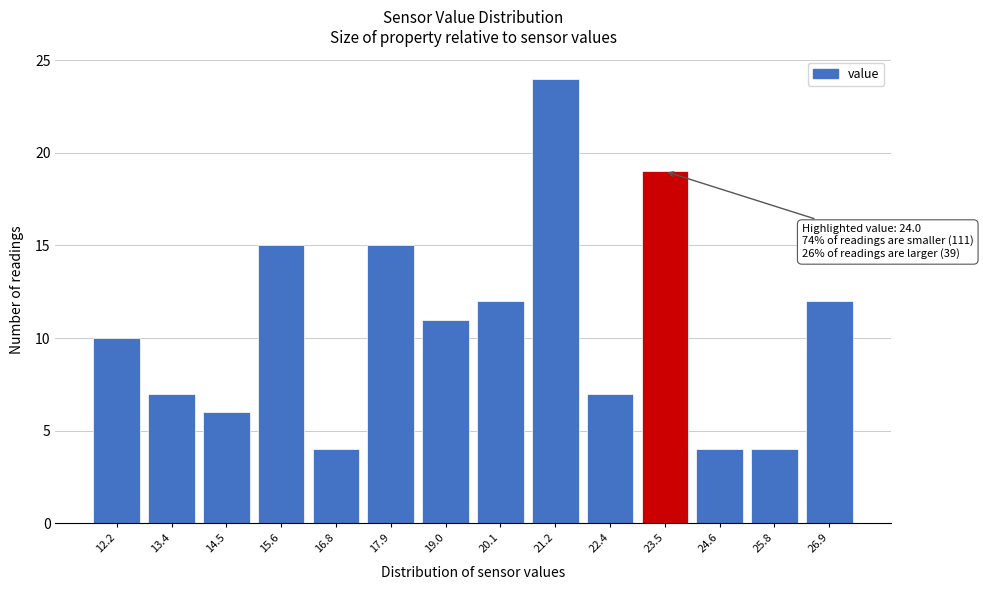

Reading left to right, what are all the values shown in this chart?

10	7	6	15	4	15	11	12	24	7	19	4	4	12